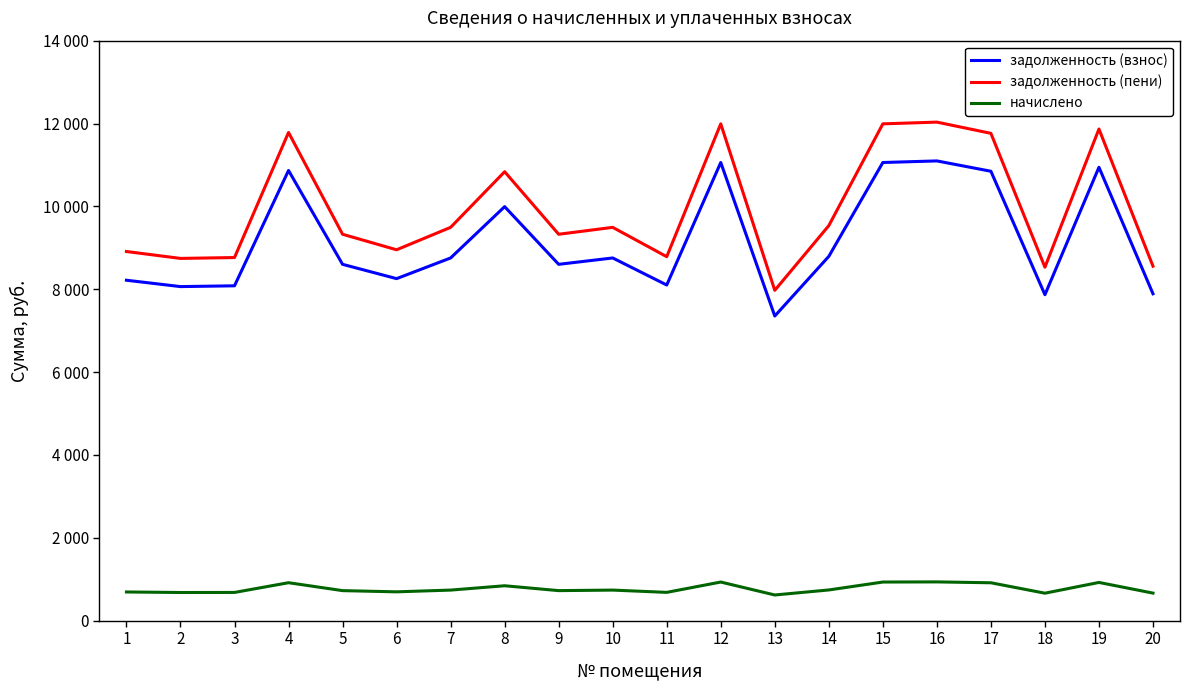

List the labels in order of задолженность (взнос) value, smallest first.

13, 18, 20, 2, 3, 11, 1, 6, 5, 9, 7, 10, 14, 8, 17, 4, 19, 12, 15, 16